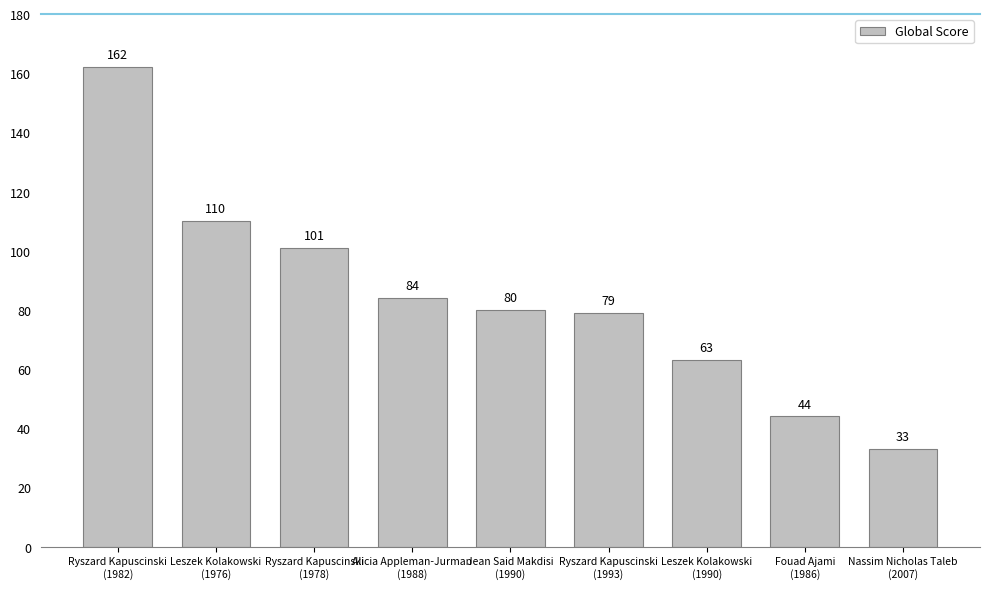

Rank the categories by value from lowest to highest.

Nassim Nicholas Taleb
(2007), Fouad Ajami
(1986), Leszek Kolakowski
(1990), Ryszard Kapuscinski
(1993), Jean Said Makdisi
(1990), Alicia Appleman-Jurman
(1988), Ryszard Kapuscinski
(1978), Leszek Kolakowski
(1976), Ryszard Kapuscinski
(1982)